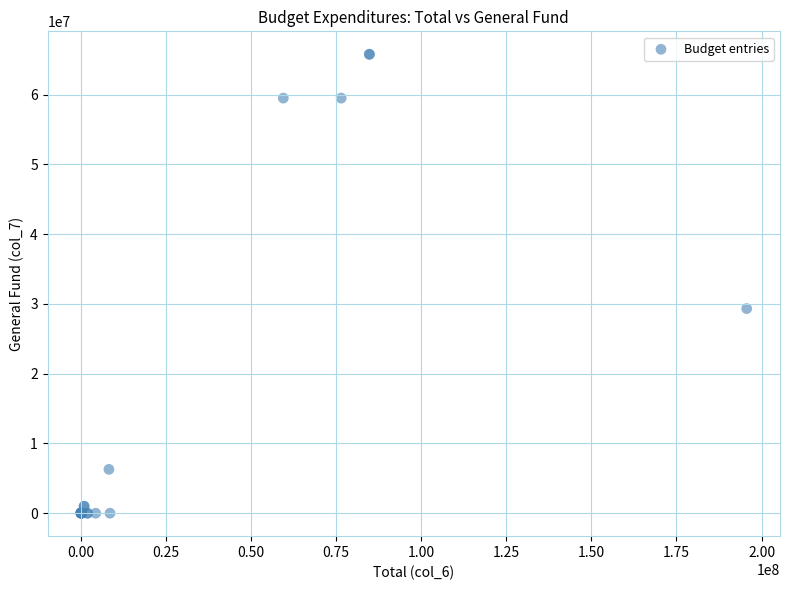

What Y value in the scatter plot is closest to 32898730?

29336448